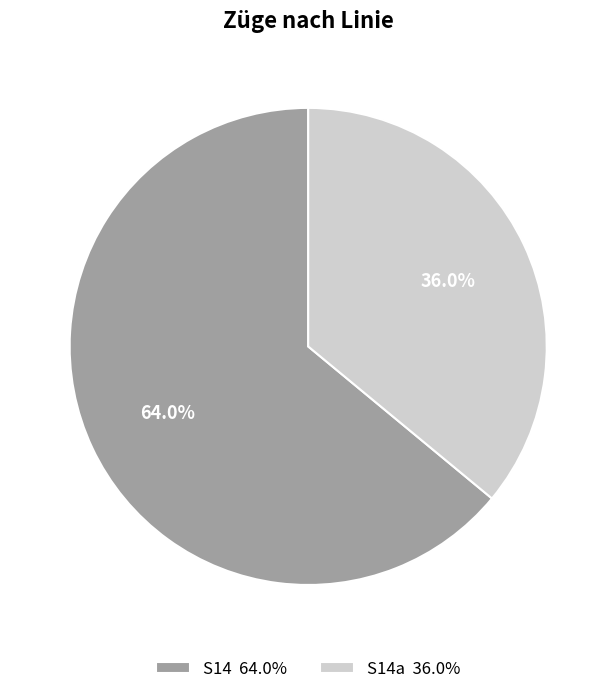

Is S14a 36.0% the majority of the pie?

No